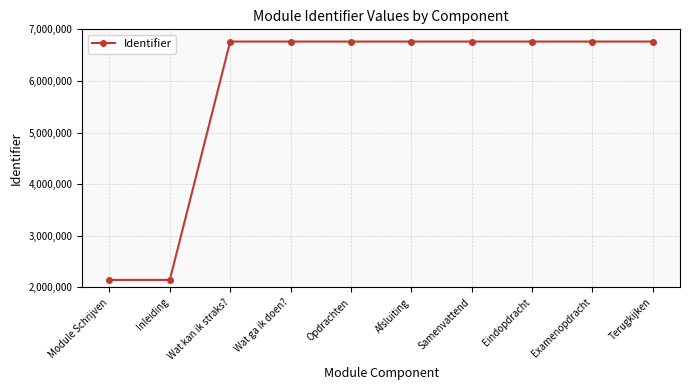

What is the change in value from Module Schrijven to Wat ga ik doen??

+4618645